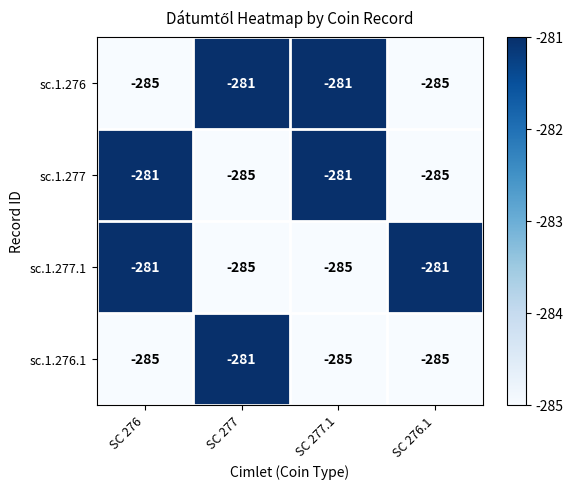

How many data points in sc.1.276.1 are above -285?

1